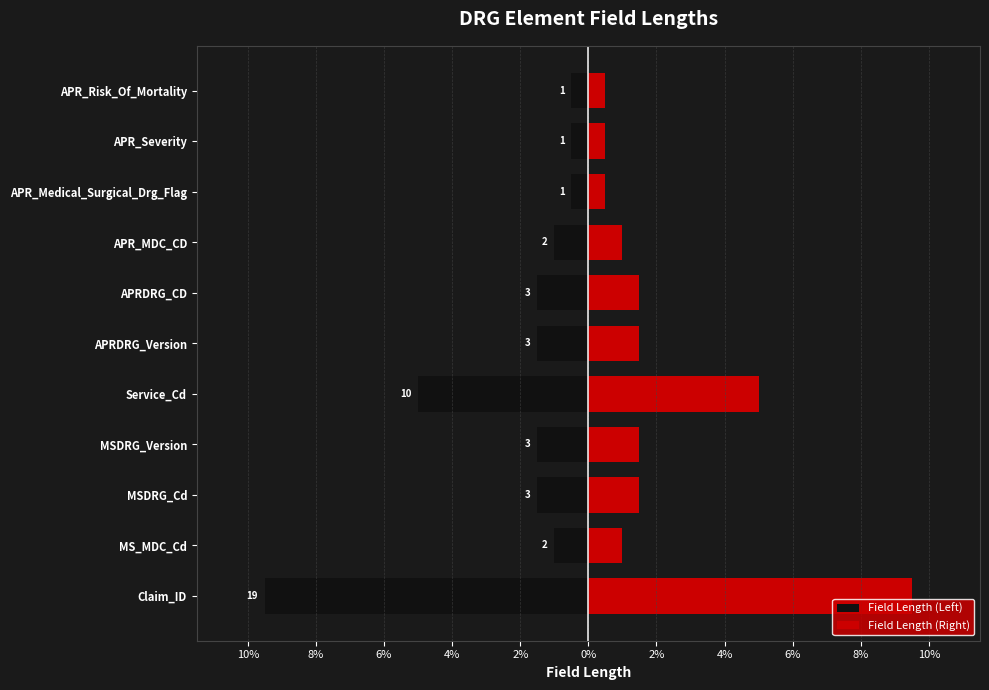

Rank the series by their average value, from highest to lowest.

Right, Left